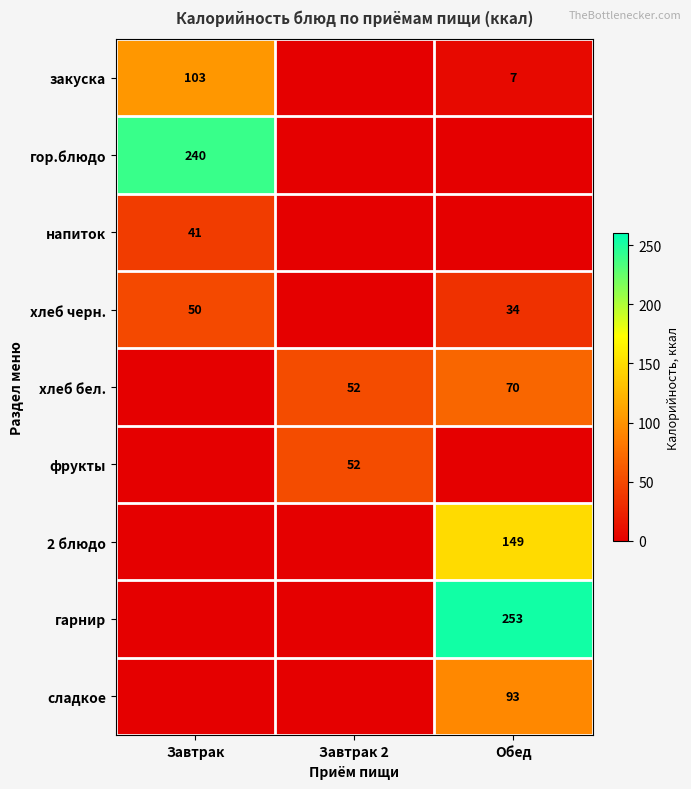

Which category has the lowest value across all series?

Завтрак 2